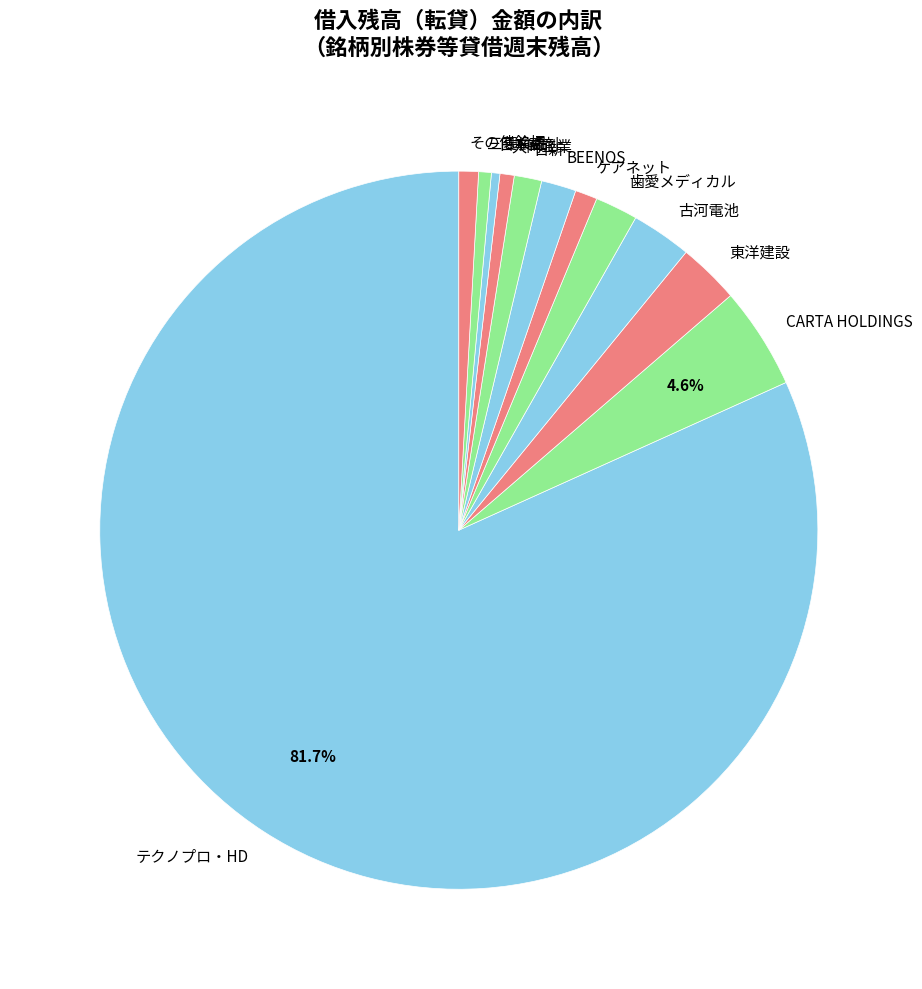

Do 古河電池 and ケアネット together represent more than half of the pie?

No